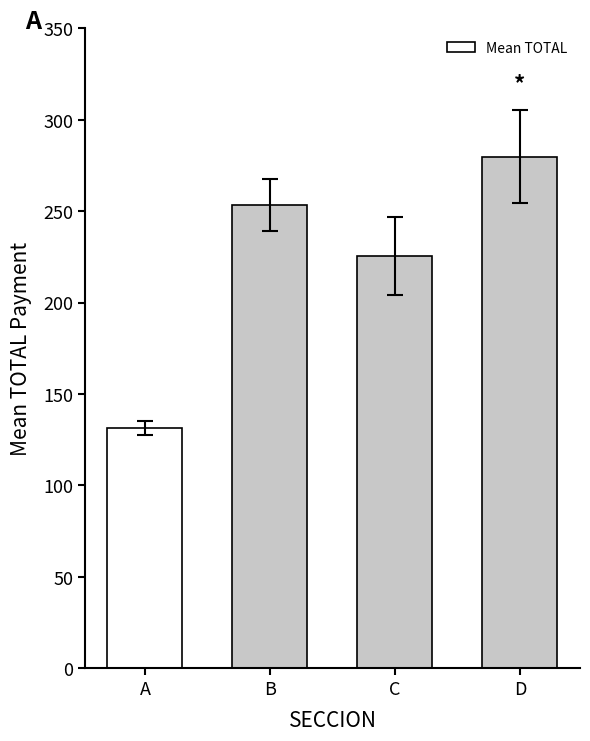

The value at D is 279.9. True or false?

True